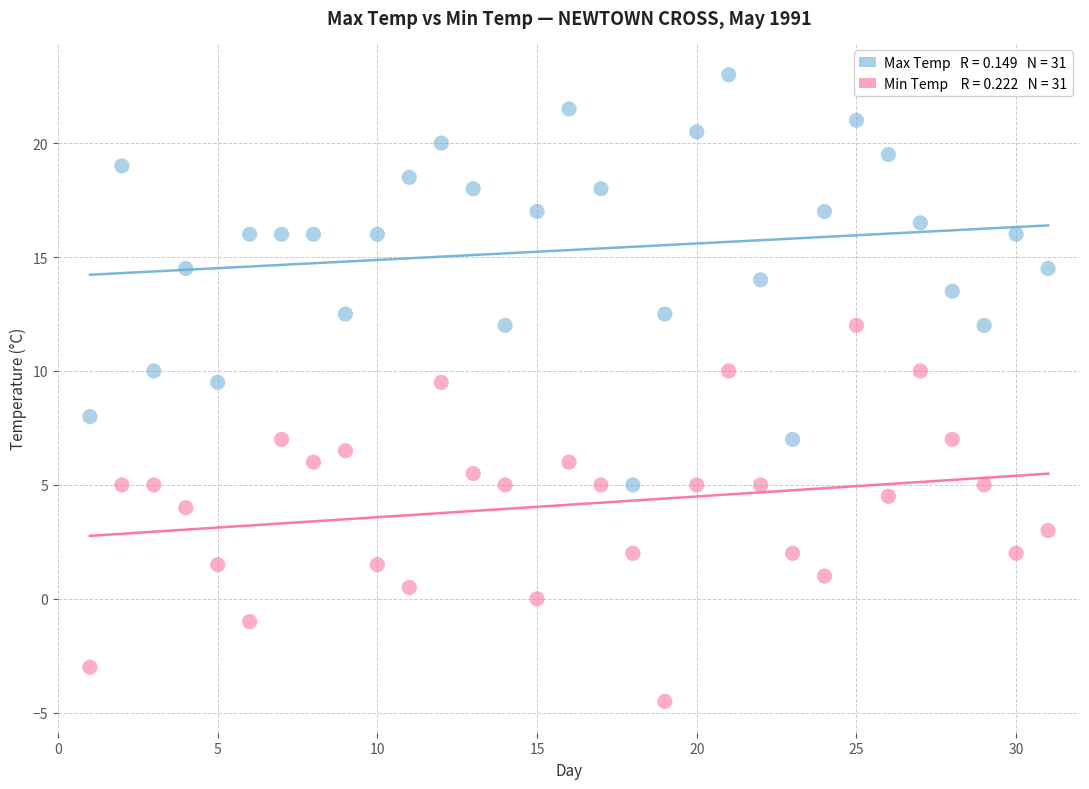

Across all data points, what is the range of X values (max minus min)?

30.0